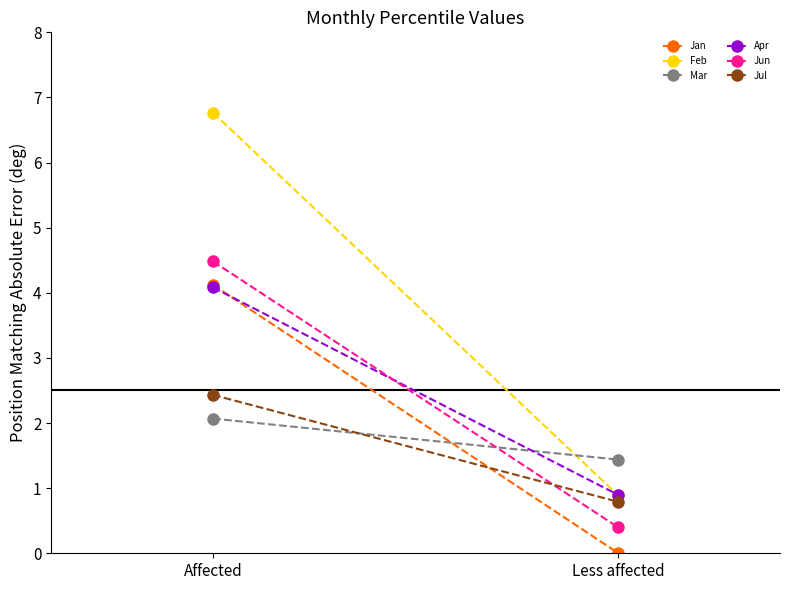

Where does the Jun series first go above 4?

Affected